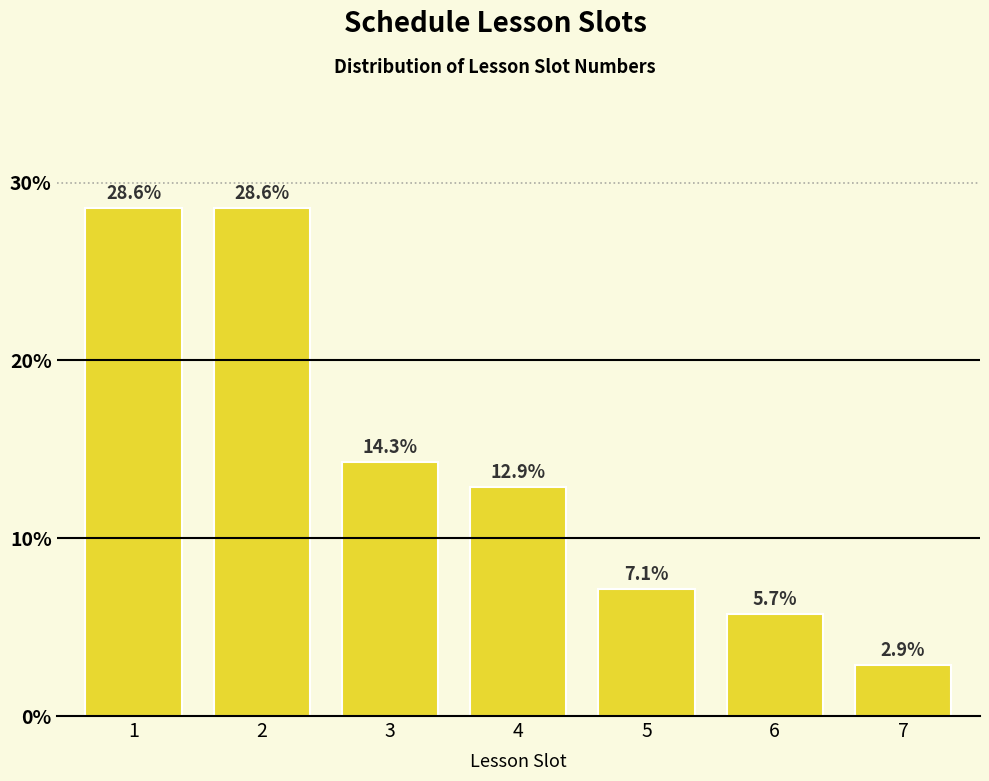

Reading right to left, transcribe all the data shown in this chart.

7=2.9	6=5.7	5=7.1	4=12.9	3=14.3	2=28.6	1=28.6